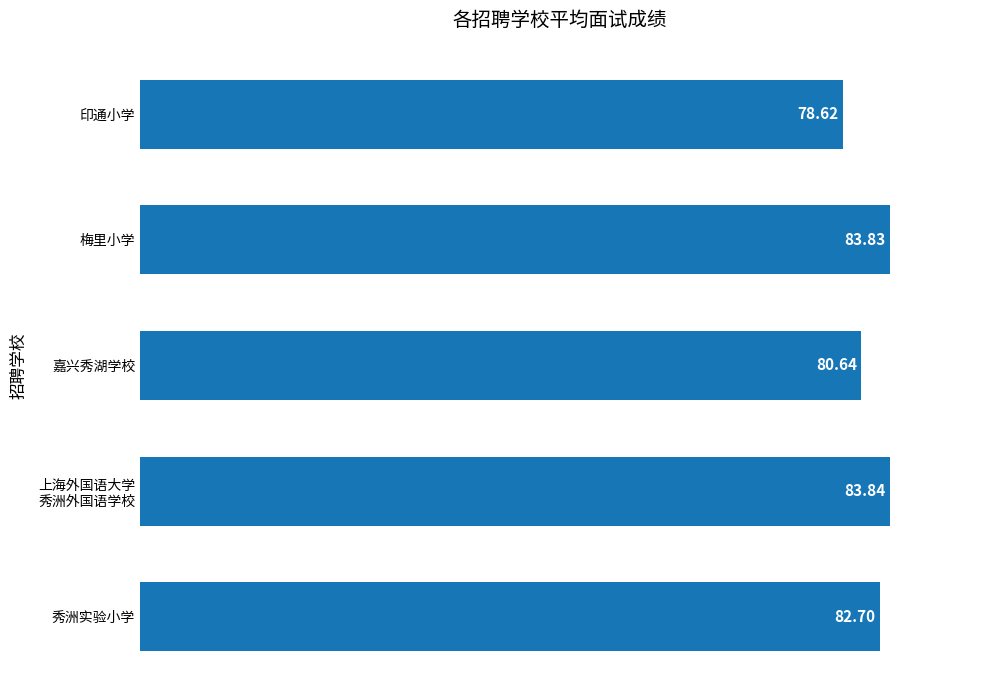

What is the sum of all values?

409.6